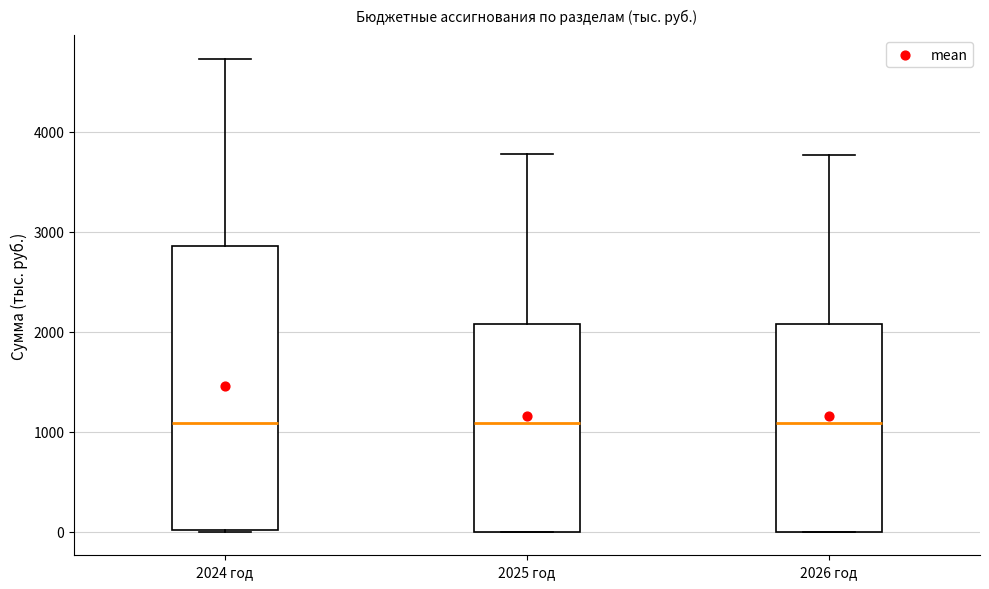

Reading left to right, transcribe this box plot: for each box, give where its median line is, the range the box spans, and where its two whiskers end, as read against the y-axis. The values are not printed on the chart, so give them approximately, as read against the axis.

2024 год: median 1100, box 0 to 2900, whiskers 0 to 4700
2025 год: median 1100, box 0 to 2100, whiskers 0 to 3800
2026 год: median 1100, box 0 to 2100, whiskers 0 to 3800